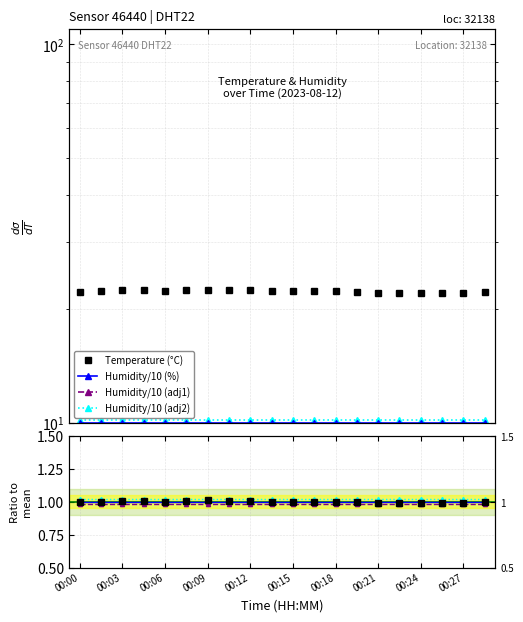

Where is the first local minimum?

00:06